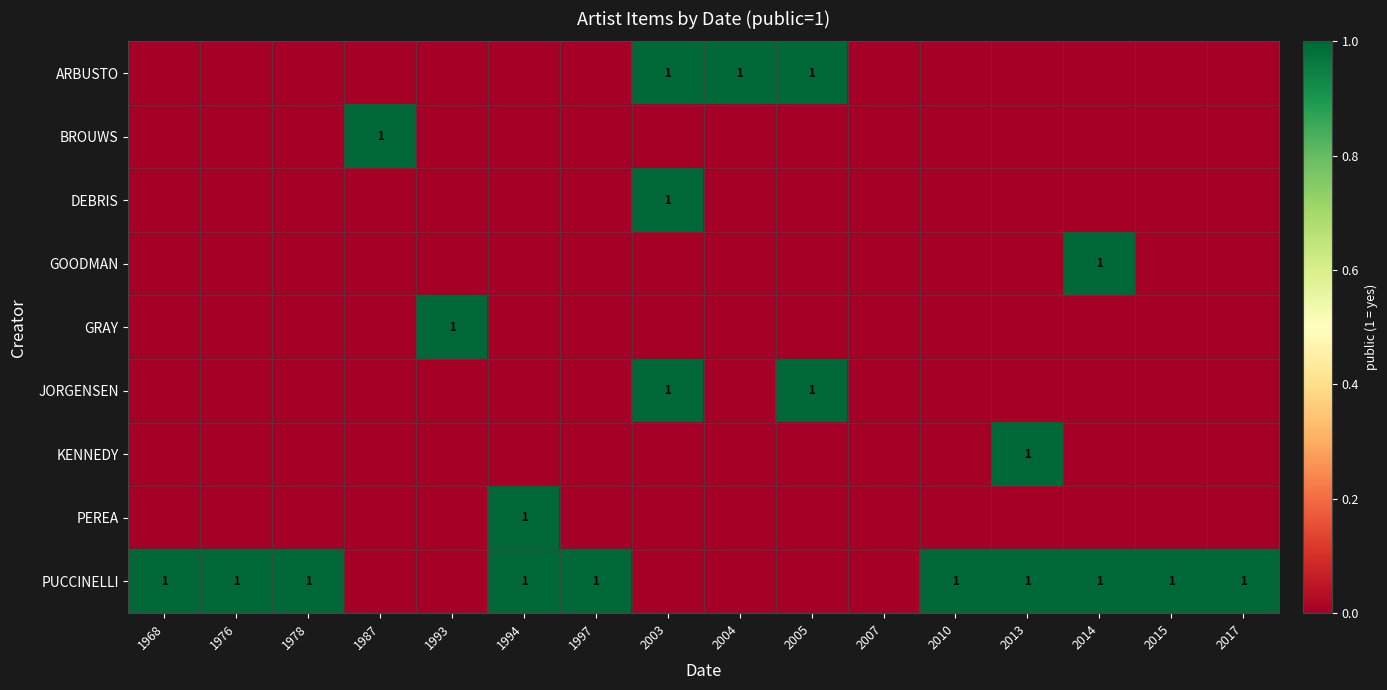

The ARBUSTO series shows 1 at 2005. True or false?

True